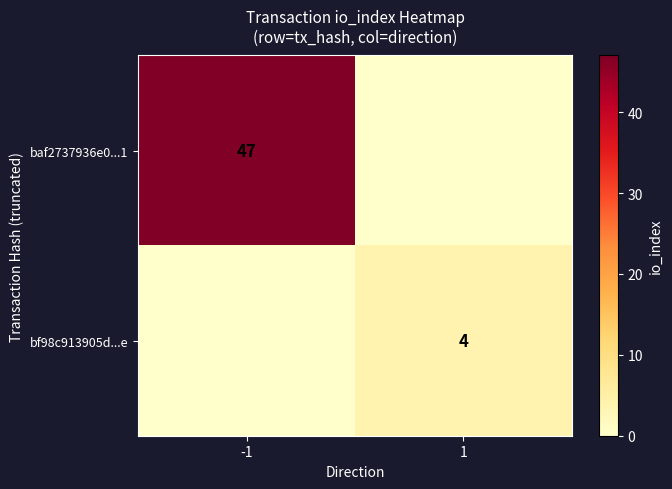

What is the difference between the highest and lowest values at 1?

4